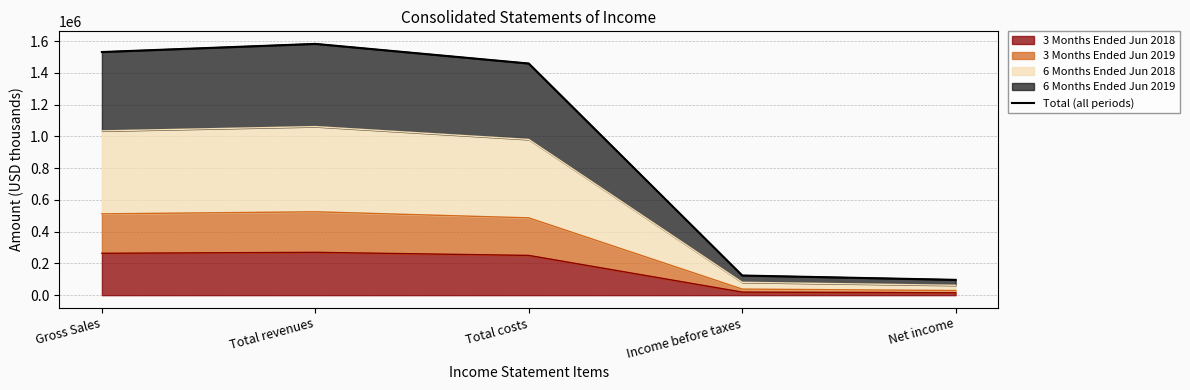

Where is the first local maximum?

Total revenues